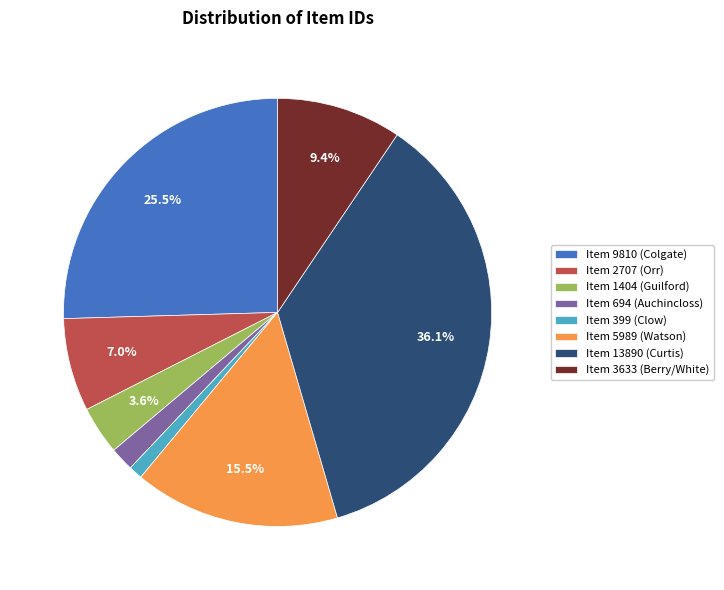

How many segments does this pie chart have?

8